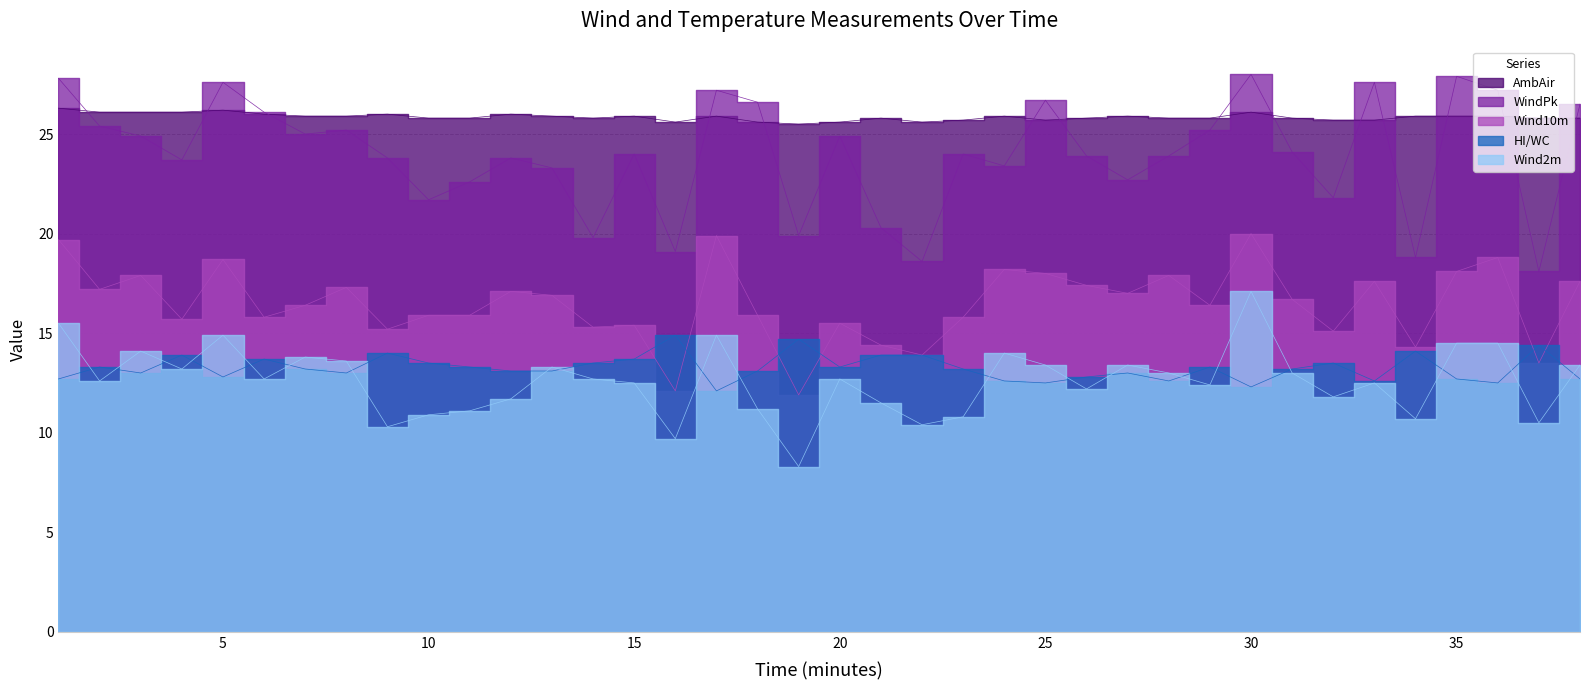

The HI/WC series shows 18.6 at 36. True or false?

False